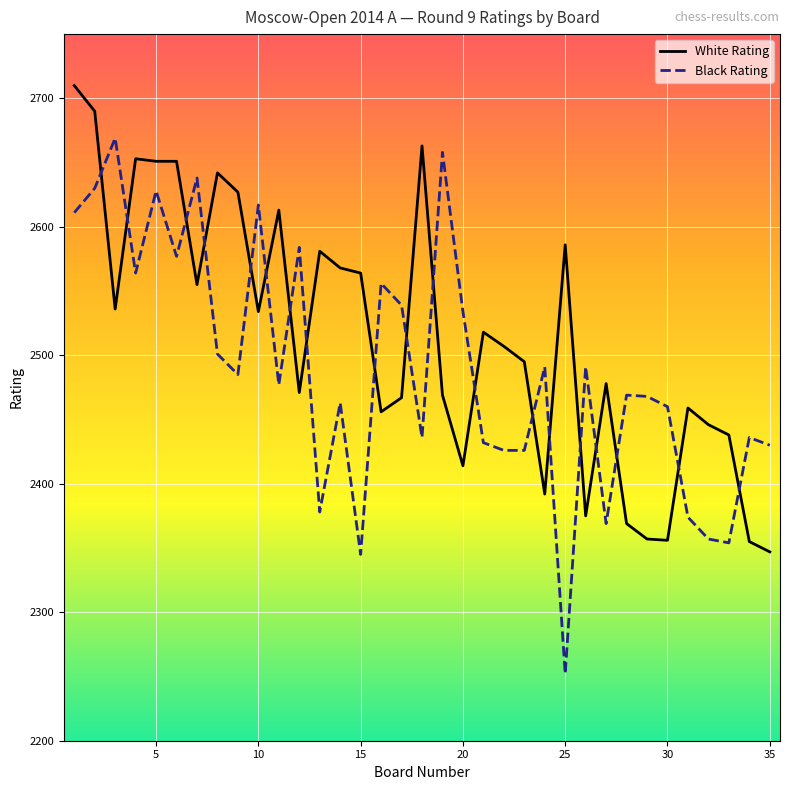

What is the difference between the maximum and minimum values in the White Rating series?

363